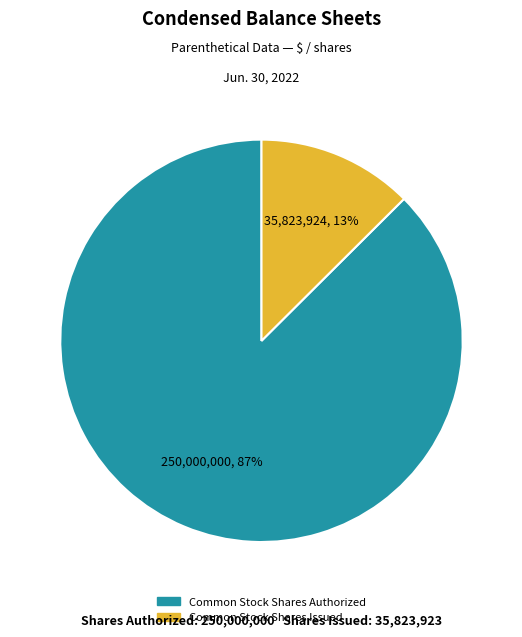

Is there any slice that represents more than half of the pie?

Yes